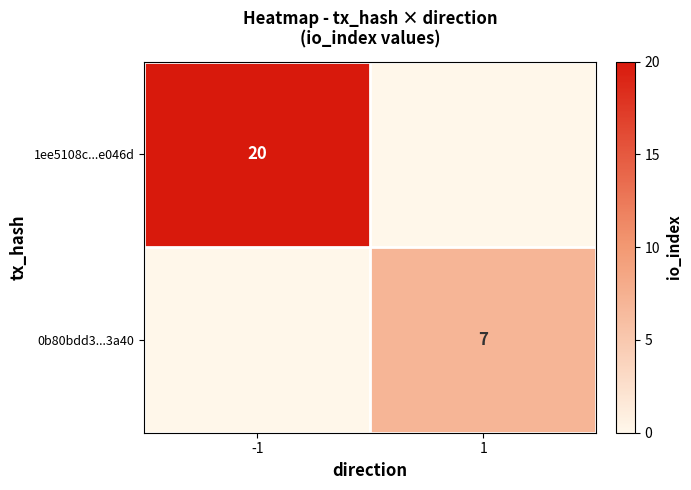

The 1ee5108c...e046d series shows 20 at -1. True or false?

True